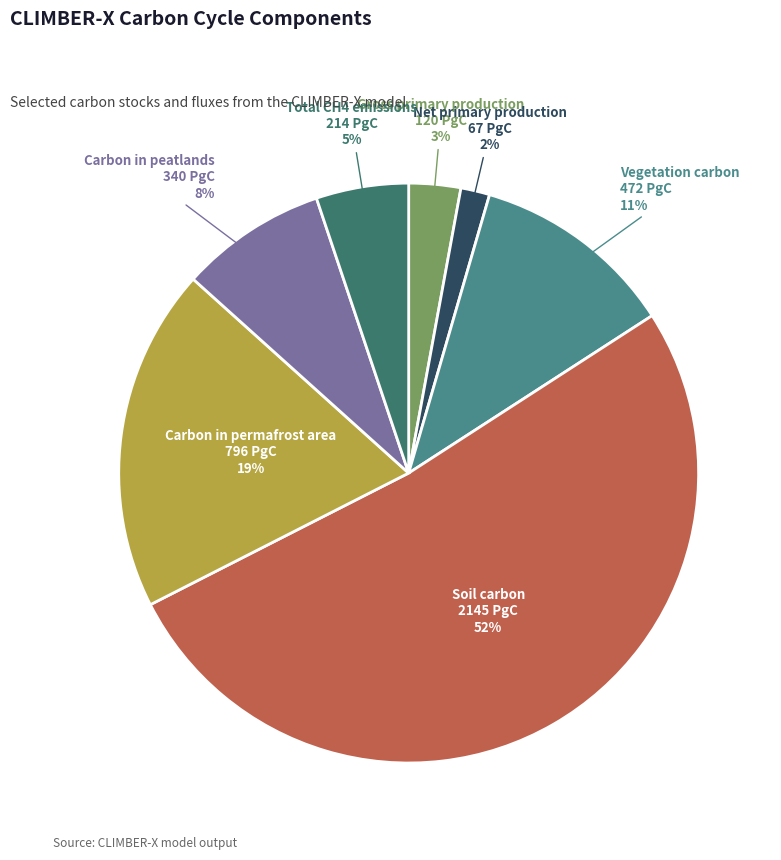

Which slice is the smallest?

Net primary production